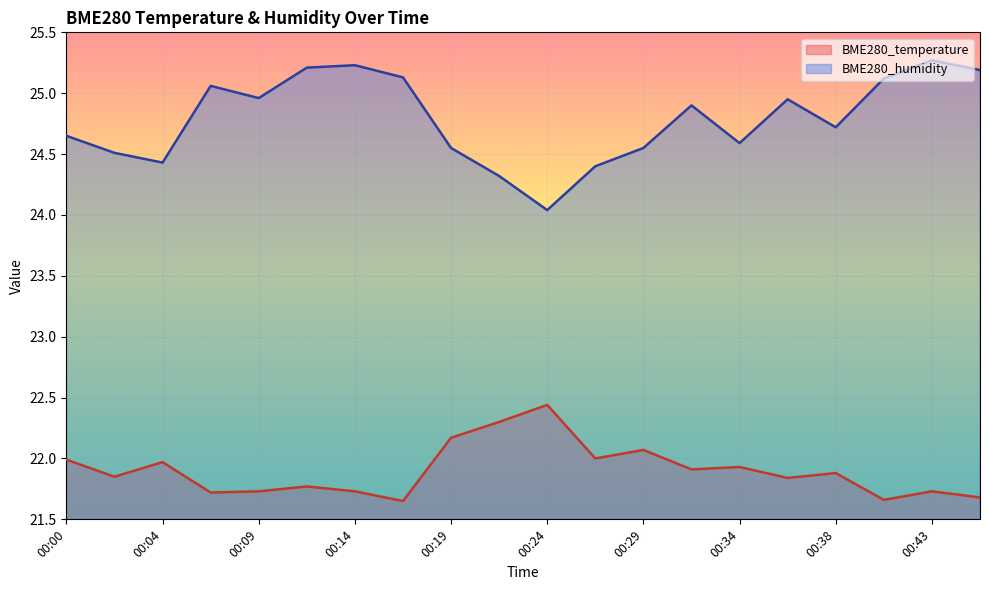

List the series in order of their peak value, highest first.

BME280_humidity, BME280_temperature